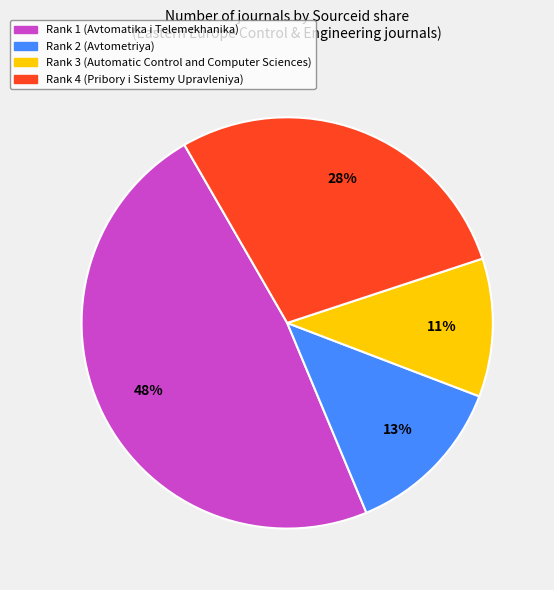

Is there a majority slice in this chart?

No